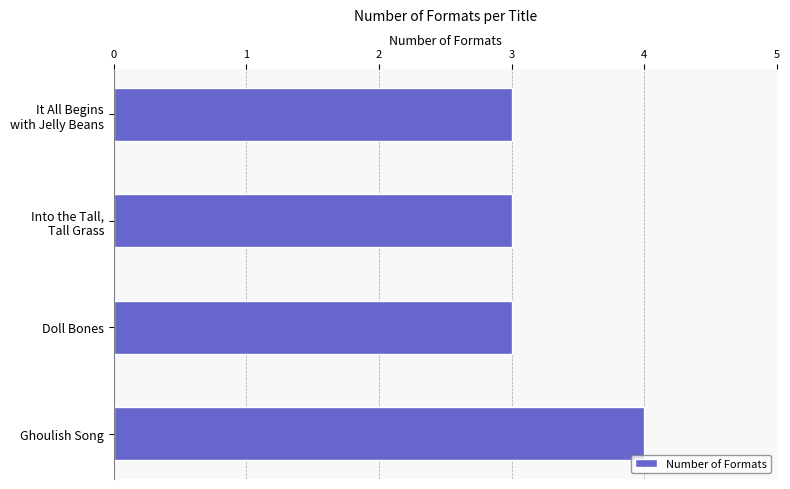

What position from the bottom is Ghoulish Song?

1